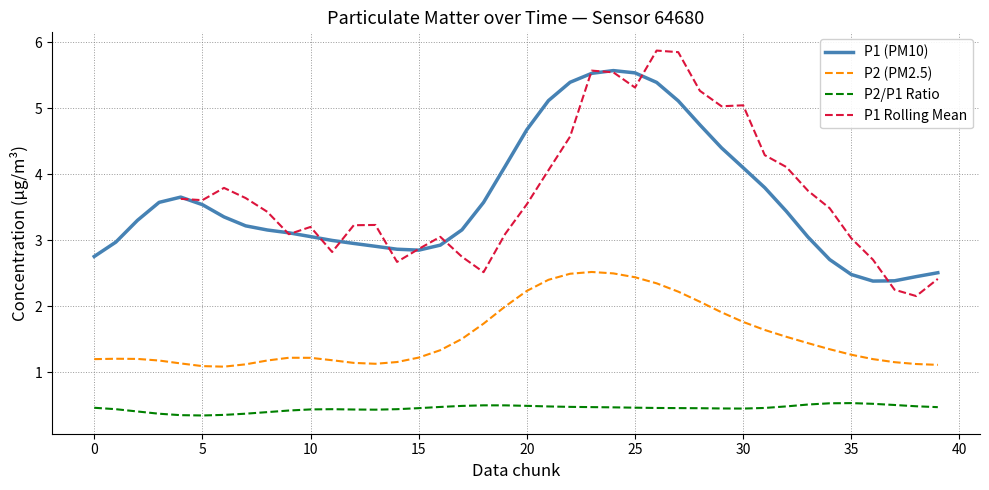

True or false: P2 has a value of 3.5 at 02:00.

False